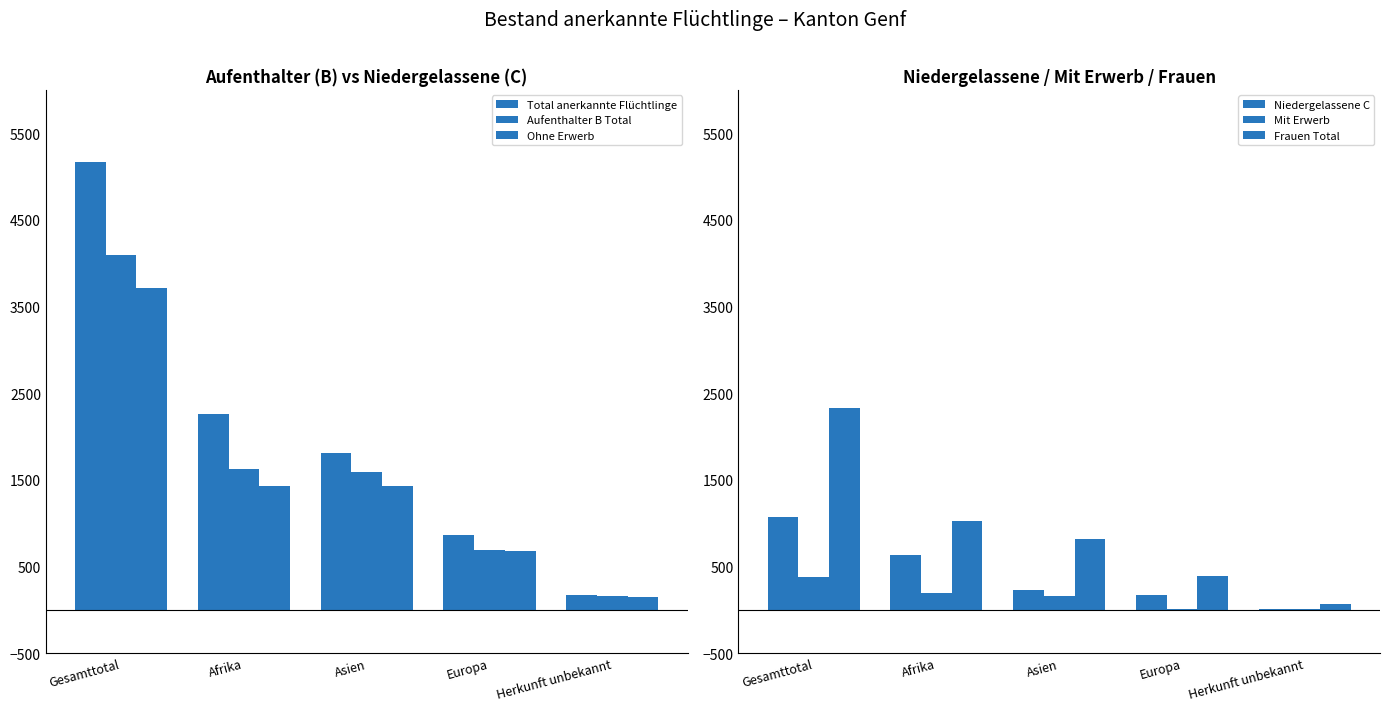

Rank the categories by Total anerkannte Flüchtlinge value from highest to lowest.

Gesamttotal, Afrika, Asien, Europa, Herkunft unbekannt